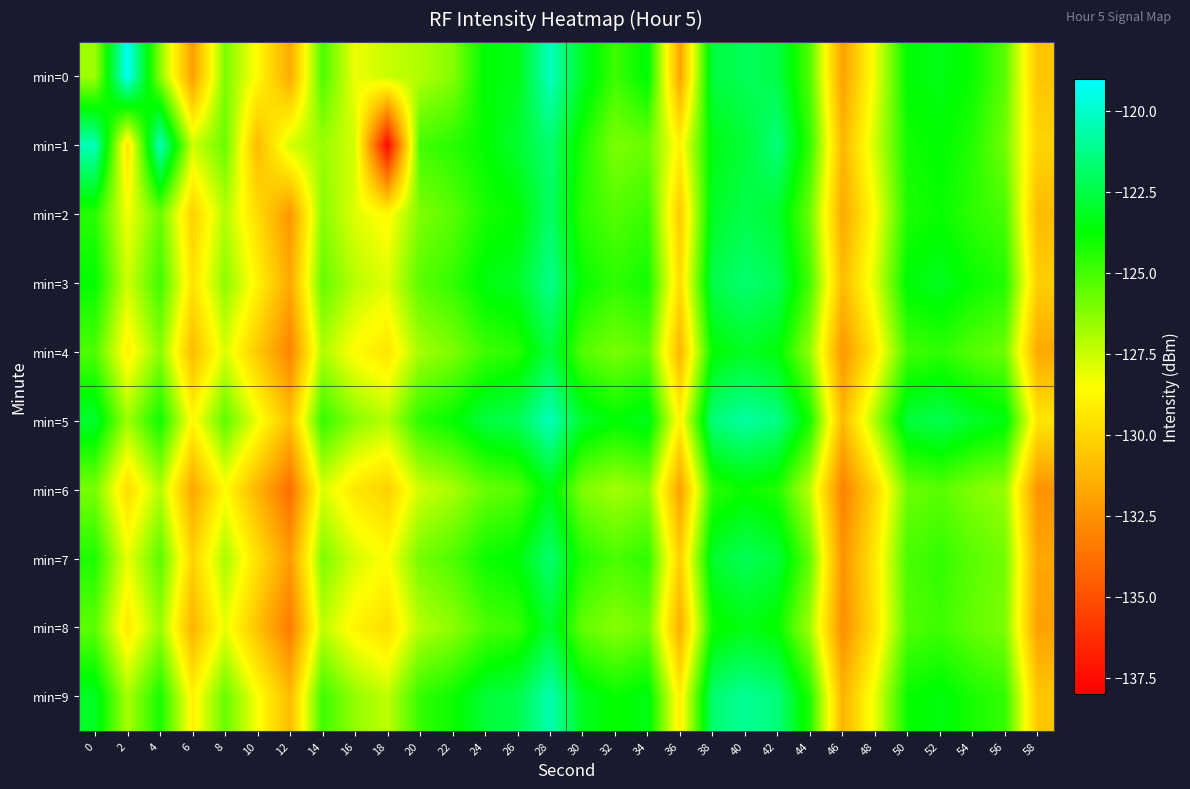

Count the number of data series in this chart.

10